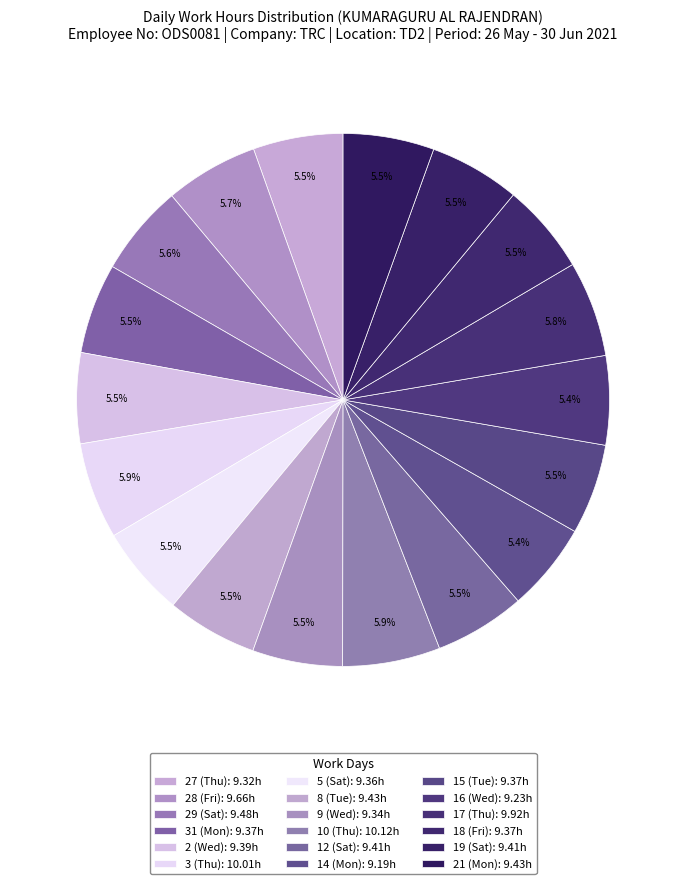

What is the change in value from 12 (Sat) to 16 (Wed)?

-0.2